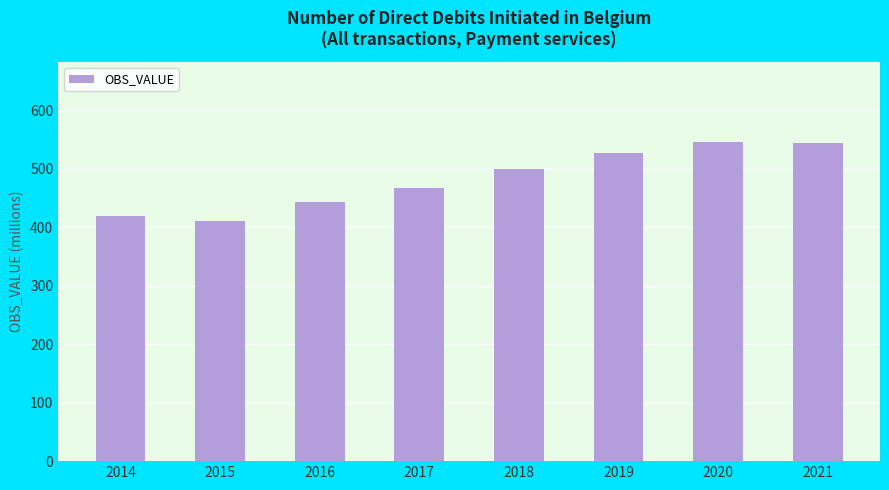

The value at 2021 is 543.1. True or false?

True